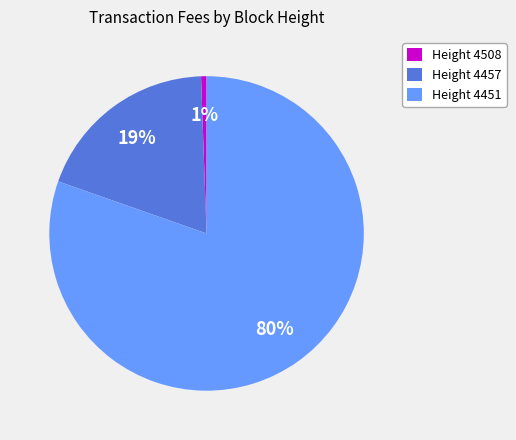

To the nearest percent, what is the combined percentage of Height 4508 and Height 4457?

20%